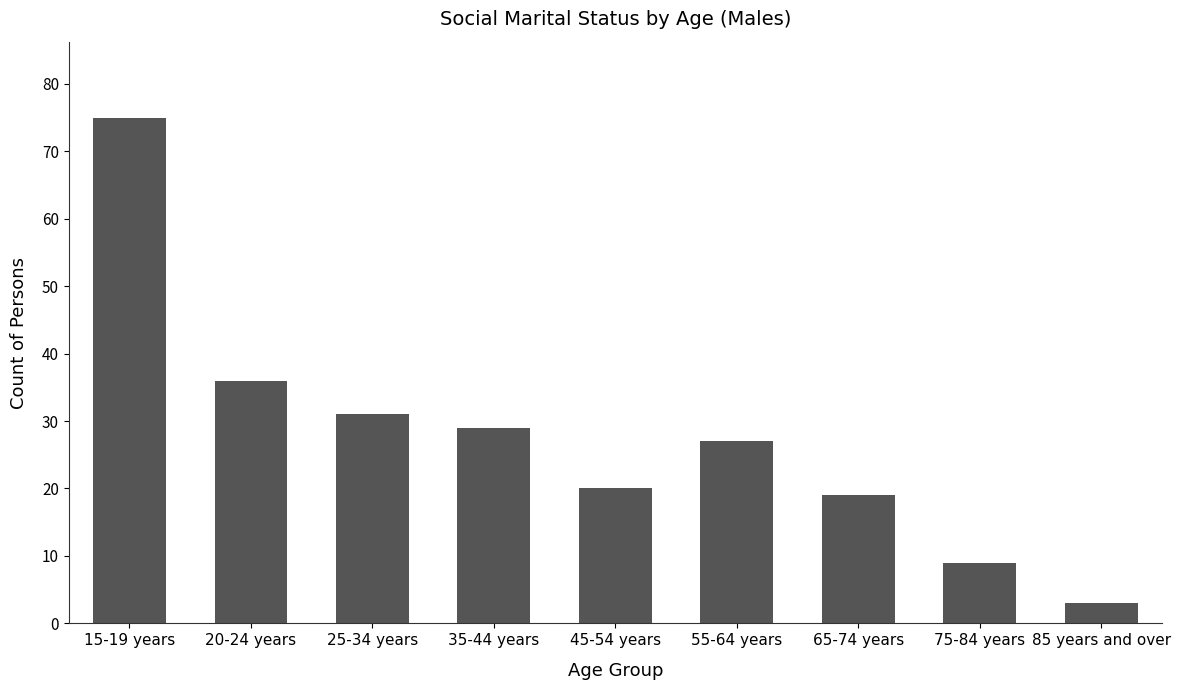

What is the label of the 4th bar from the left?

35-44 years